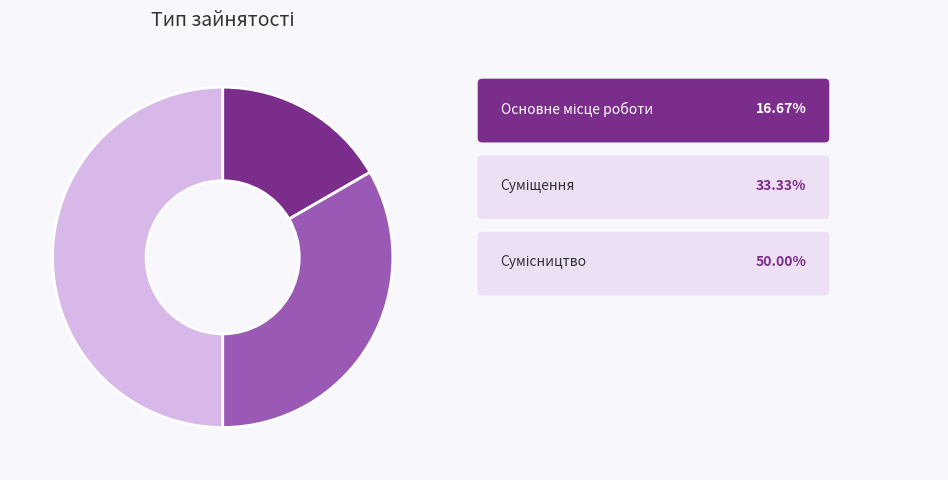

How many segments does this pie chart have?

3